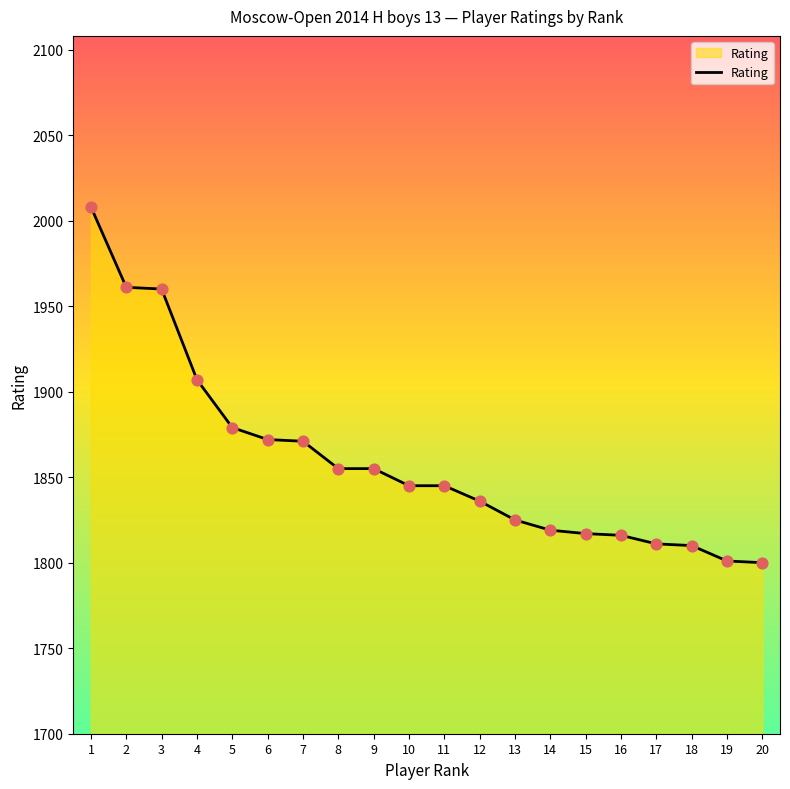

What is the change in value from 1 to 18?

-198